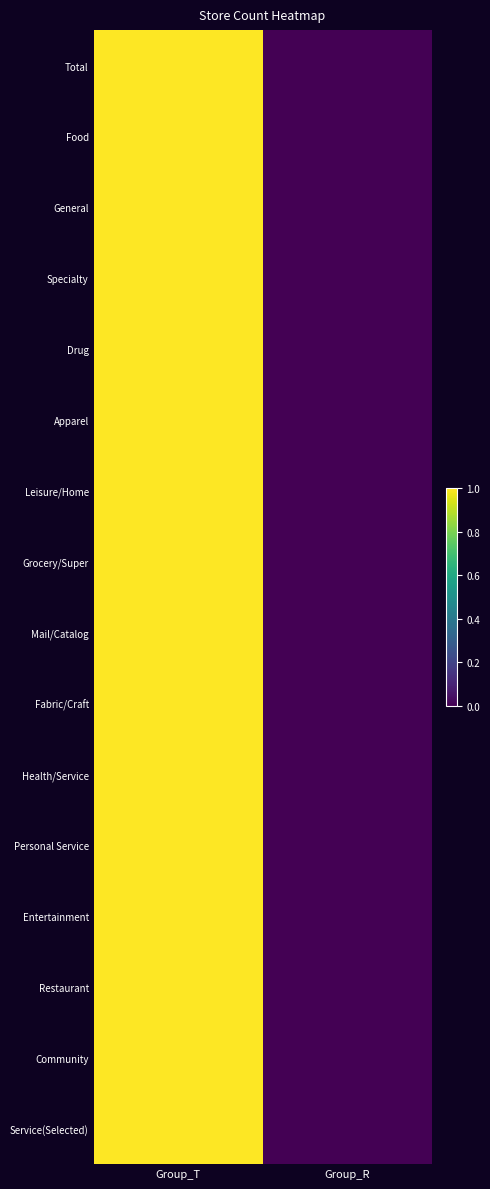

At Group_R, list the series in order from largest to smallest.

Total, Food, General, Specialty, Drug, Apparel, Leisure/Home, Grocery/Super, Mail/Catalog, Fabric/Craft, Health/Service, Personal Service, Entertainment, Restaurant, Community, Service(Selected)